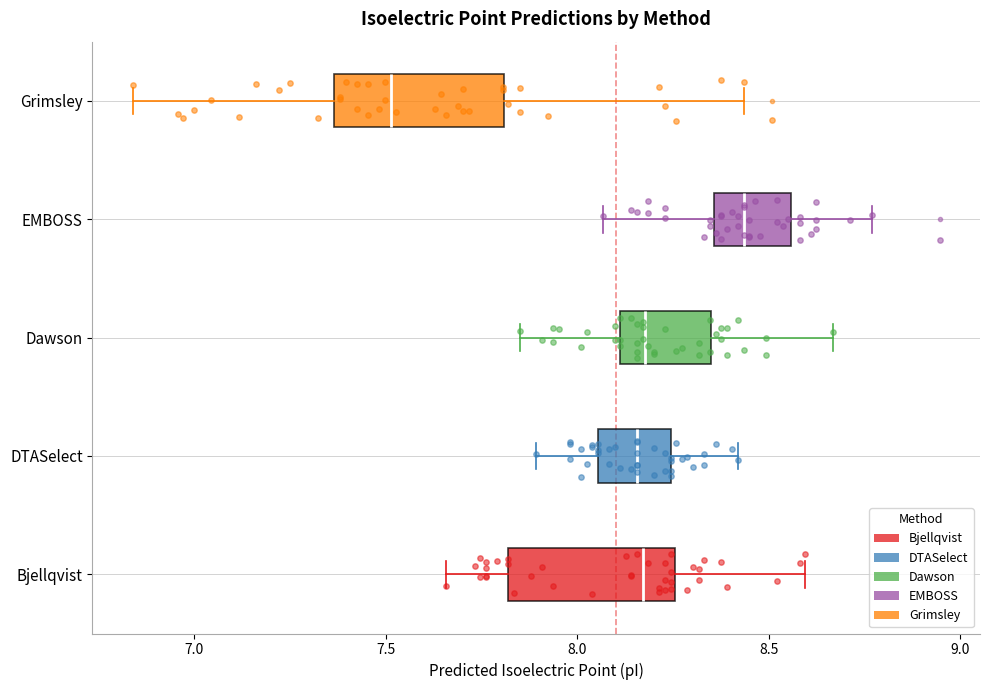

Reading bottom to top, read every box against the x-axis: the position of its median line, the range the box covers, and the ends of its whiskers. The values are not printed on the chart, so give them approximately, as read against the axis.

Bjellqvist: median 8.15, box 7.80 to 8.25, whiskers 7.65 to 8.60
DTASelect: median 8.15, box 8.05 to 8.25, whiskers 7.90 to 8.40
Dawson: median 8.20, box 8.10 to 8.35, whiskers 7.85 to 8.65
EMBOSS: median 8.45, box 8.35 to 8.55, whiskers 8.05 to 8.75
Grimsley: median 7.50, box 7.35 to 7.80, whiskers 6.85 to 8.45